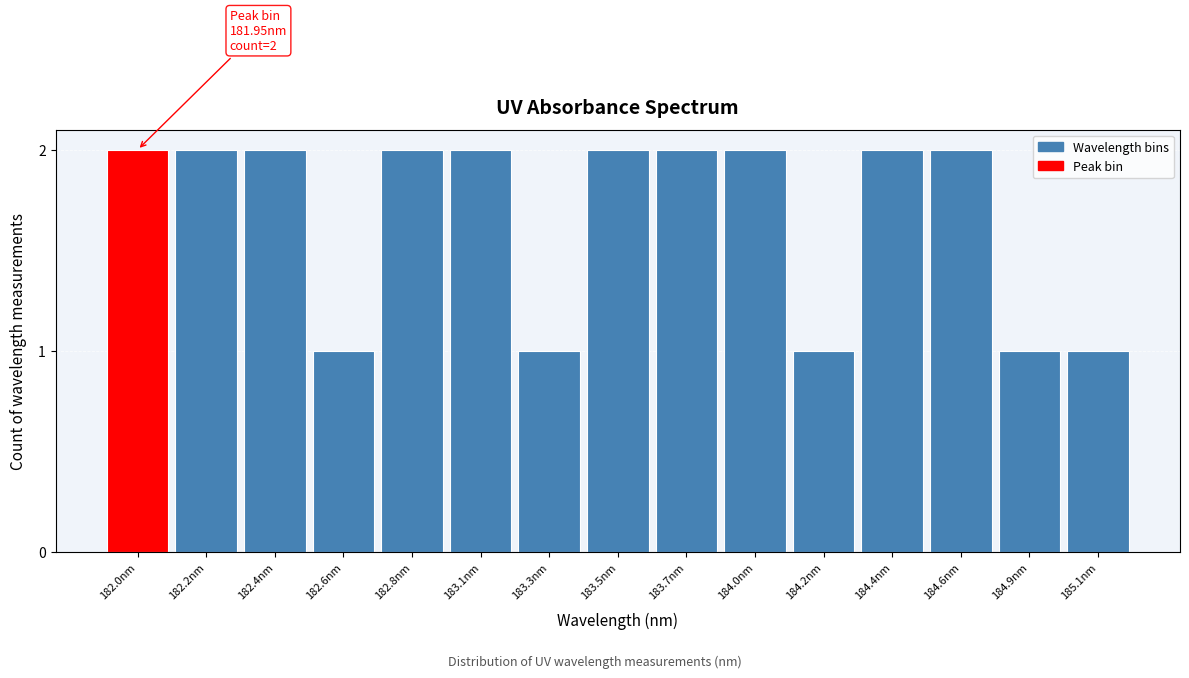

Reading left to right, transcribe all the data shown in this chart.

2	2	2	1	2	2	1	2	2	2	1	2	2	1	1